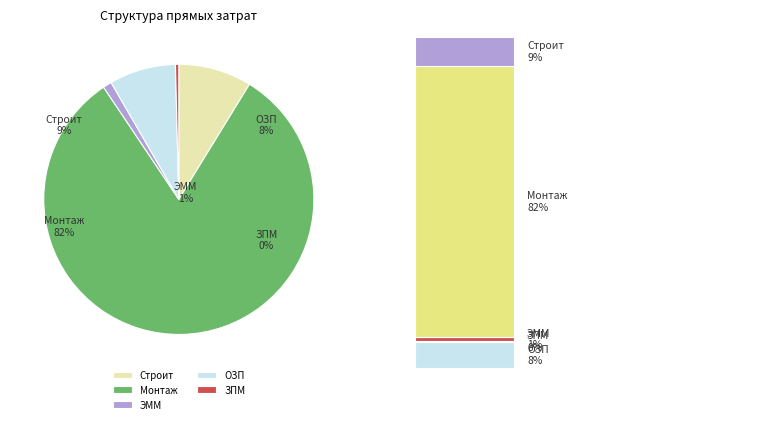

Which slice represents more than half of the pie?

Монтаж